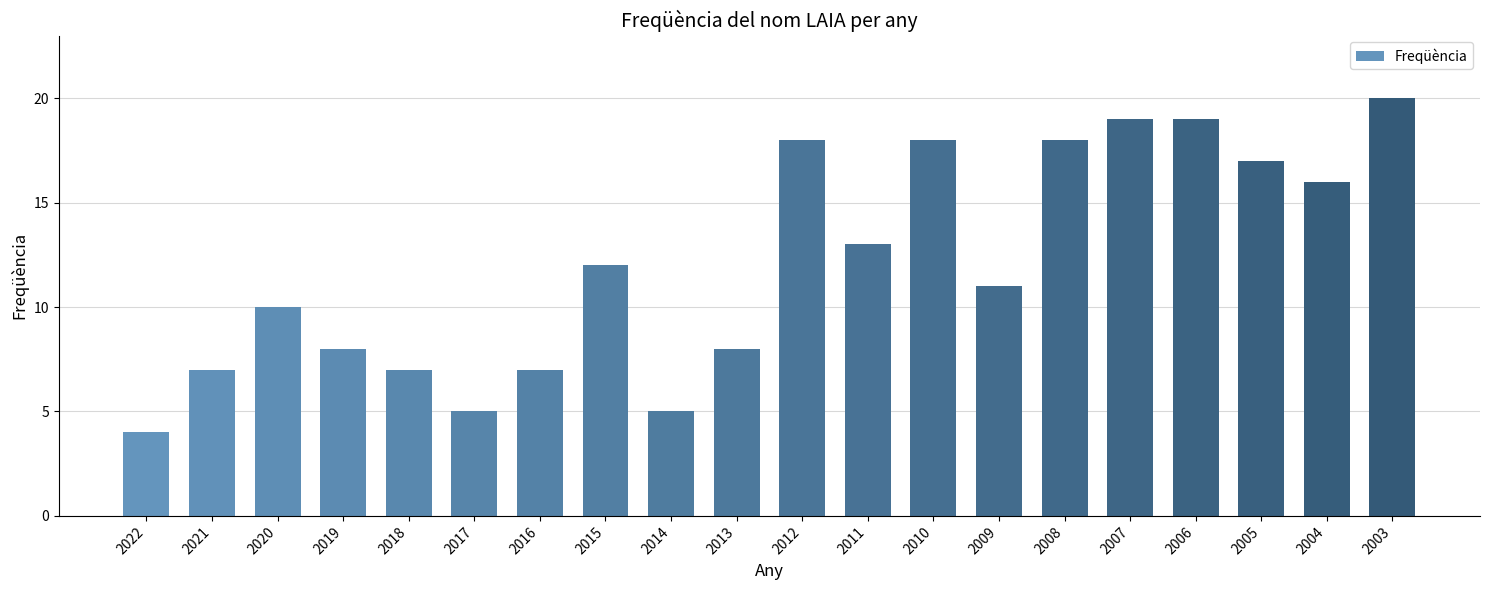

What is the sum of the values at 2008 and 2022?

22